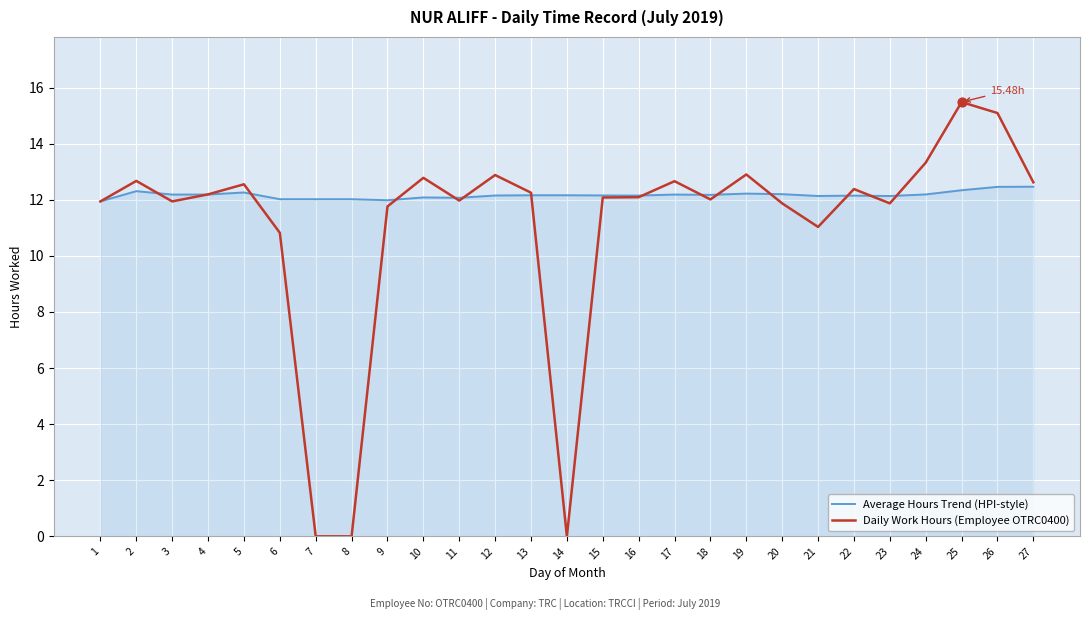

Which series has the largest total across all categories?

Average Hours Trend (HPI-style)